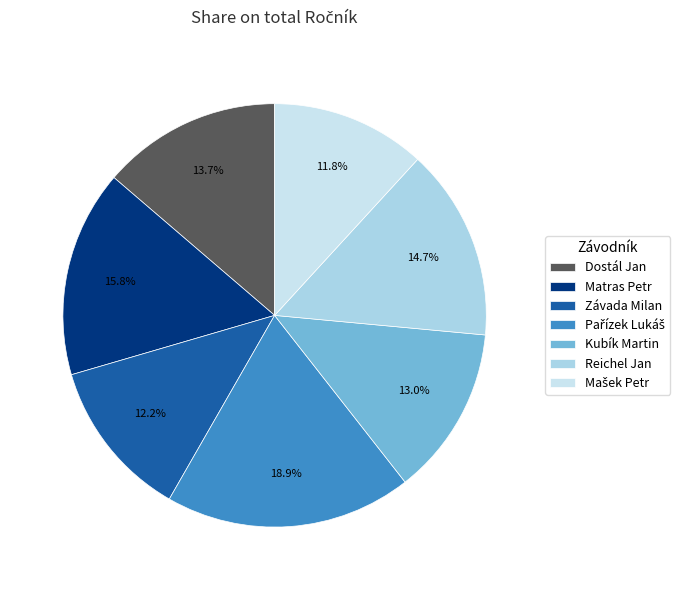

How many segments does this pie chart have?

7